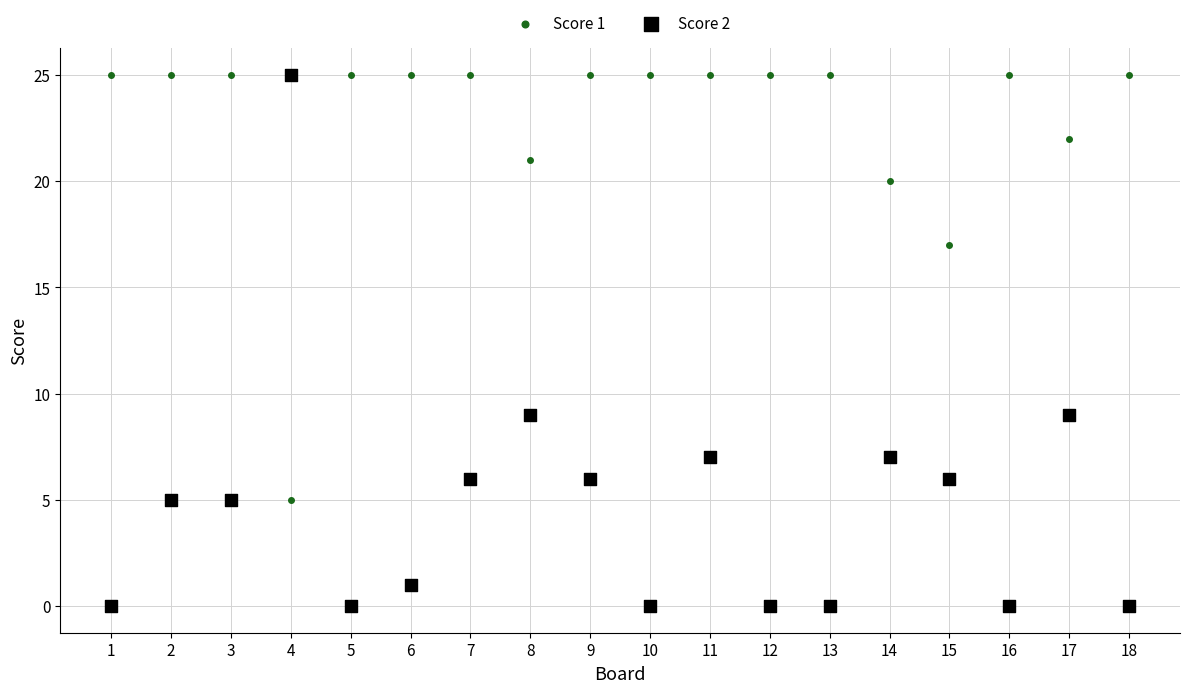

What are all the series names shown in the legend?

Score 1, Score 2